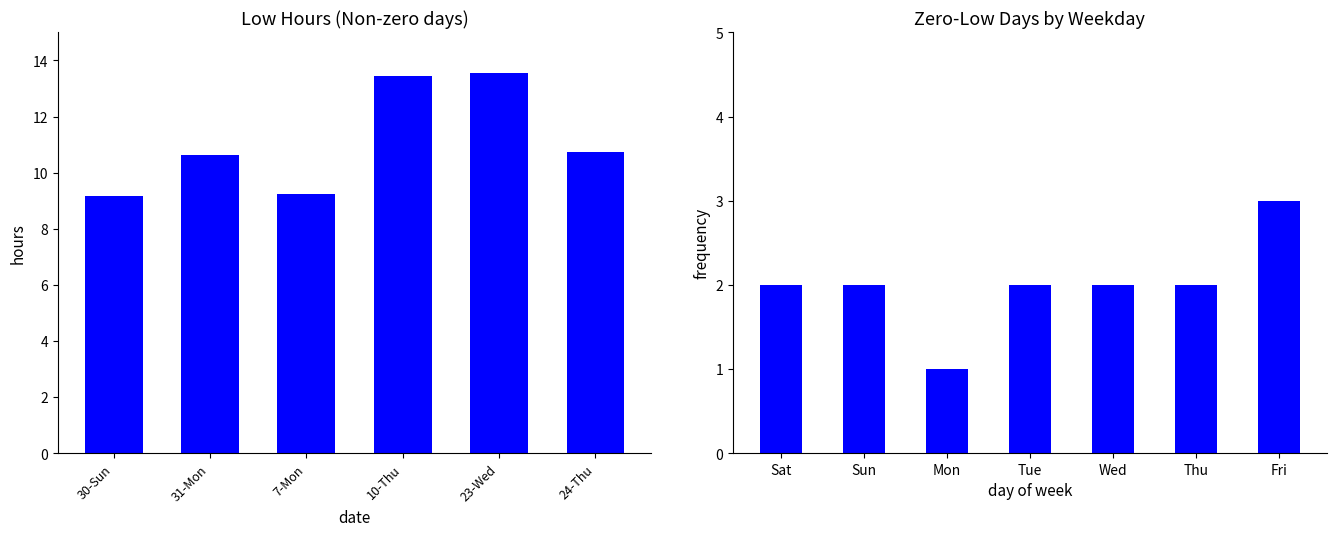

Count the number of data series in this chart.

1